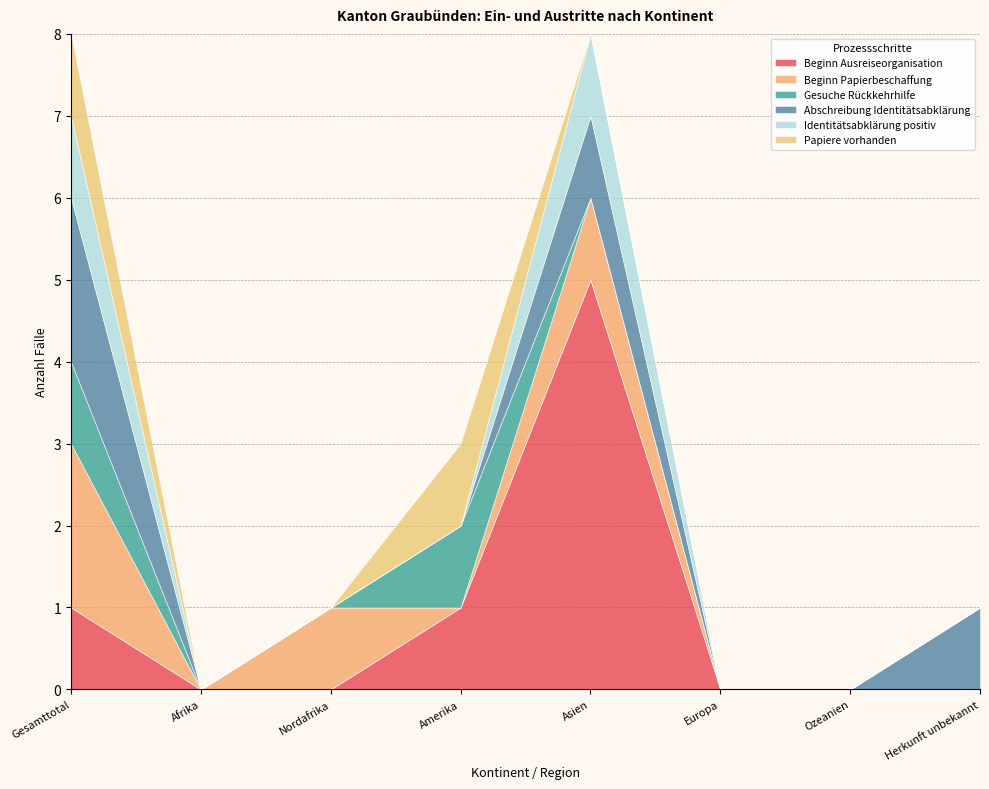

How many lines are shown in the chart?

6